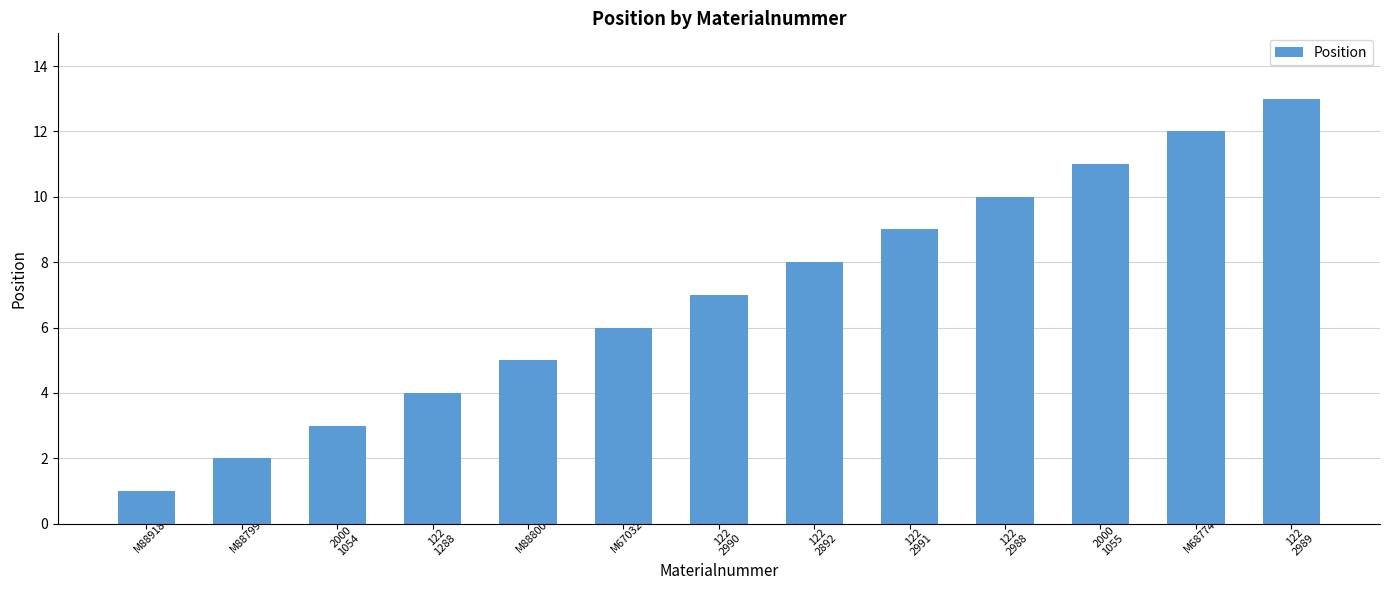

Count the number of data series in this chart.

1